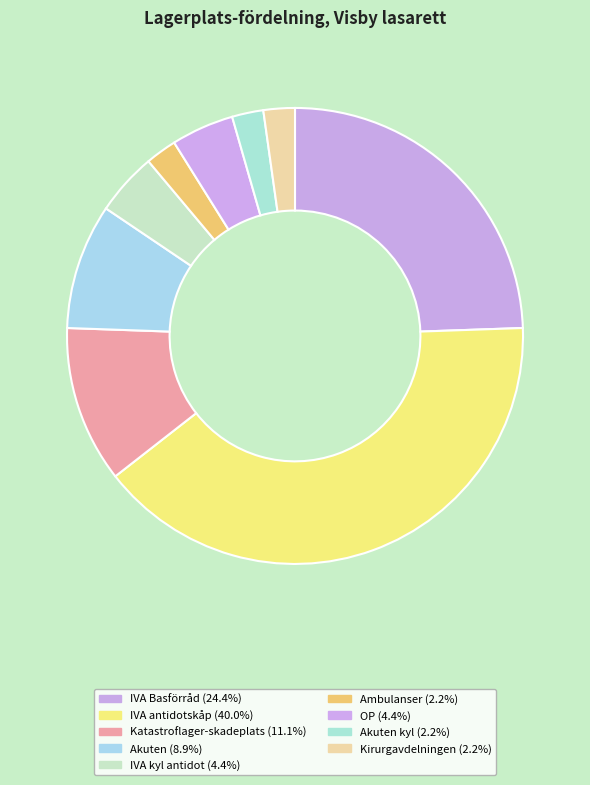

Rank the categories by value from lowest to highest.

Ambulanser, Akuten kyl, Kirurgavdelningen, IVA kyl antidot, OP, Akuten, Katastroflager-skadeplats, IVA Basförråd, IVA antidotskåp